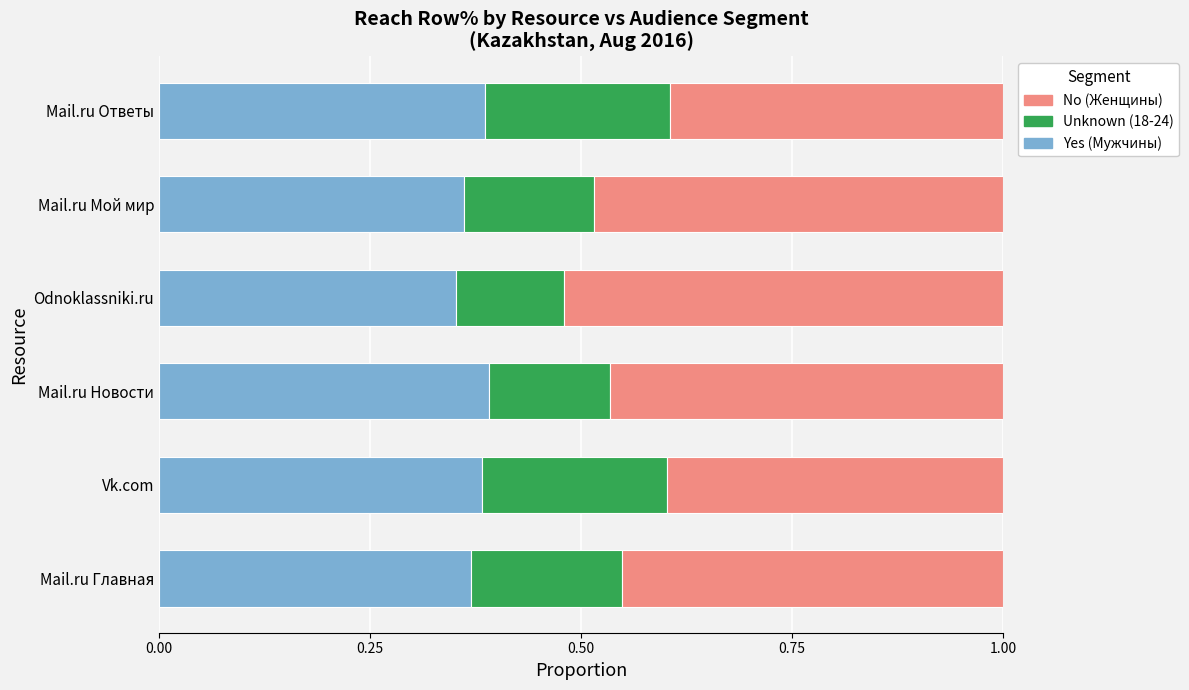

What is the sum of the Yes (Мужчины) values at Mail.ru Новости and Mail.ru Главная?

0.8